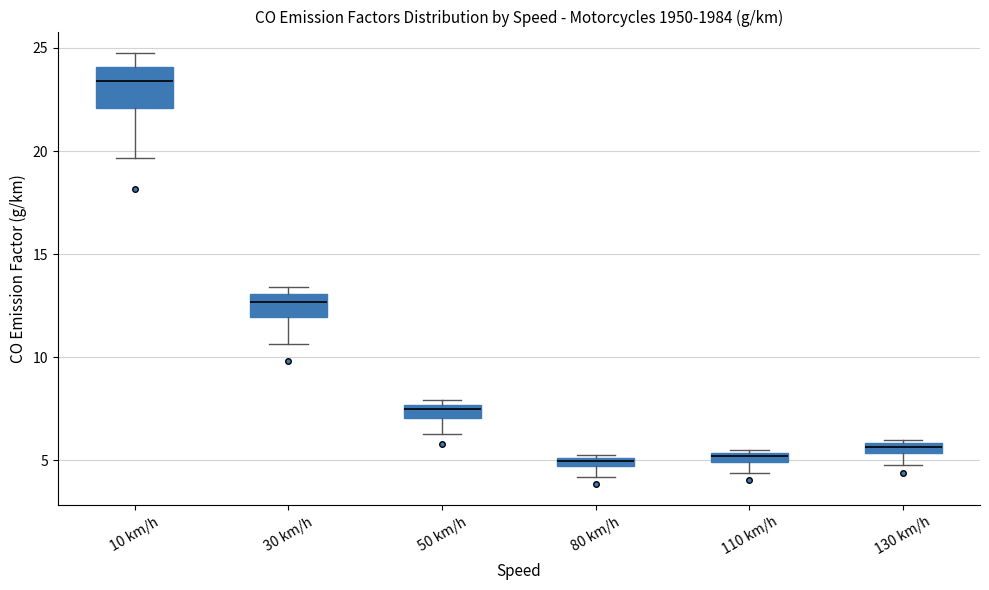

Where does the lower whisker of the box for 30 km/h end on the y-axis? The values are not printed on the chart, so give them approximately, as read against the axis.

10.5